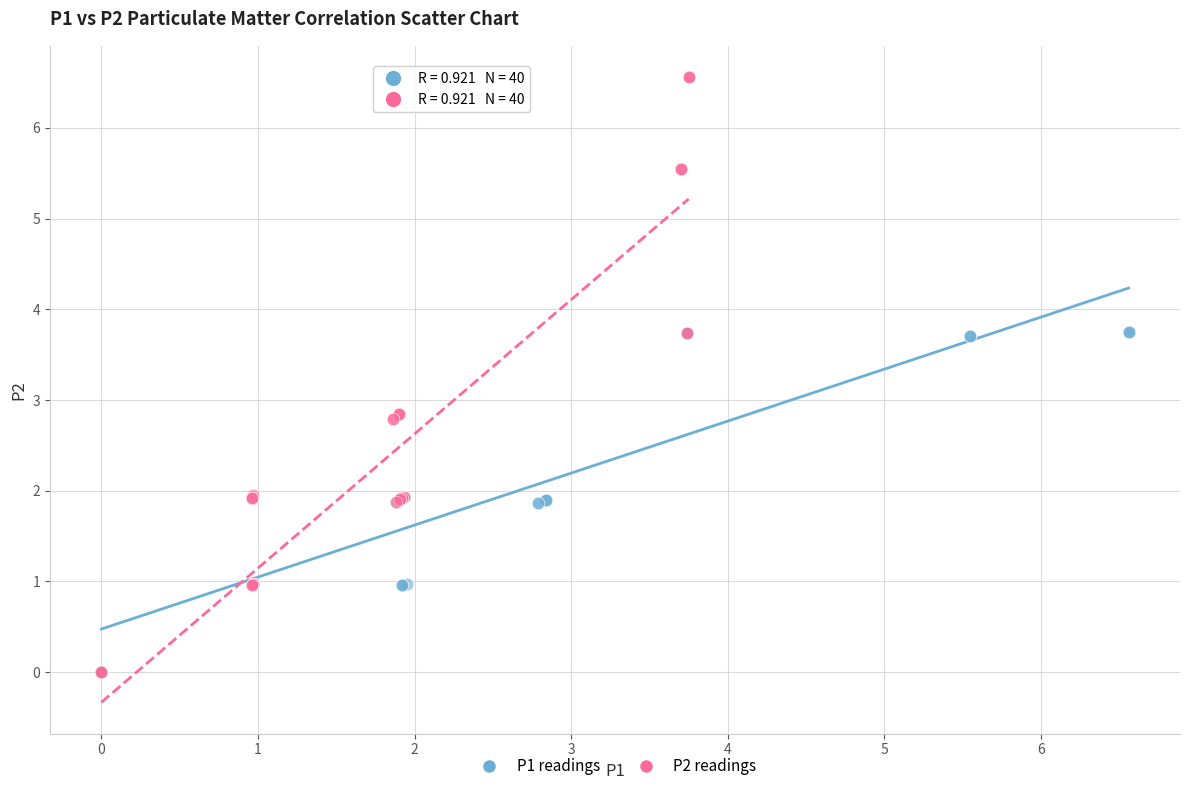

What are all the series names shown in the legend?

P1 readings, P2 readings